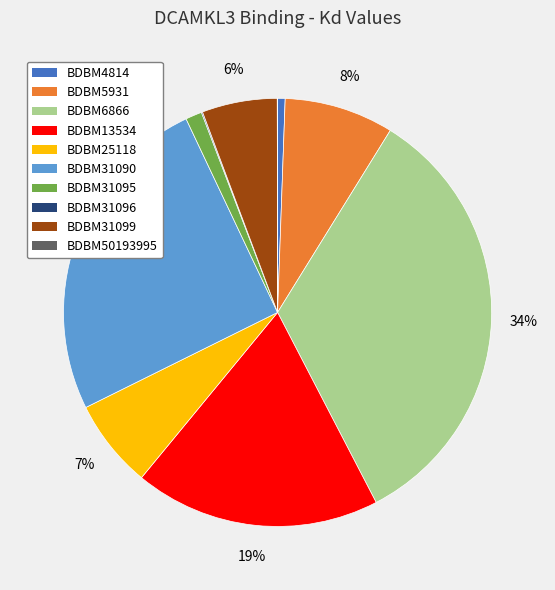

Do BDBM25118 and BDBM4814 together represent more than half of the pie?

No